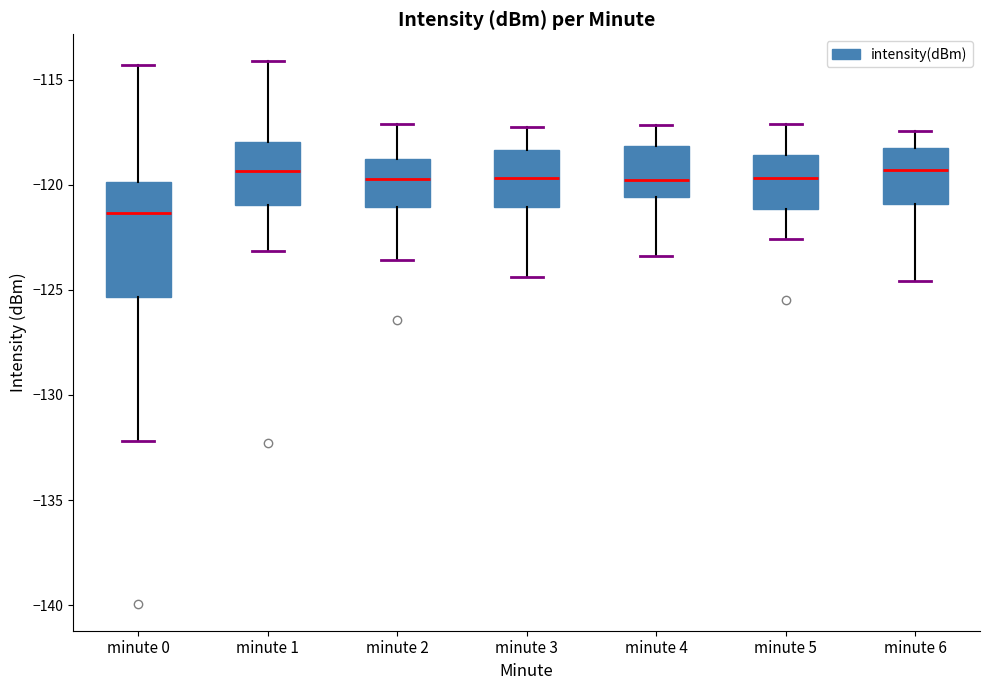

Comparing the boxes themselves (not the whiskers), which one is the tallest?

minute 0